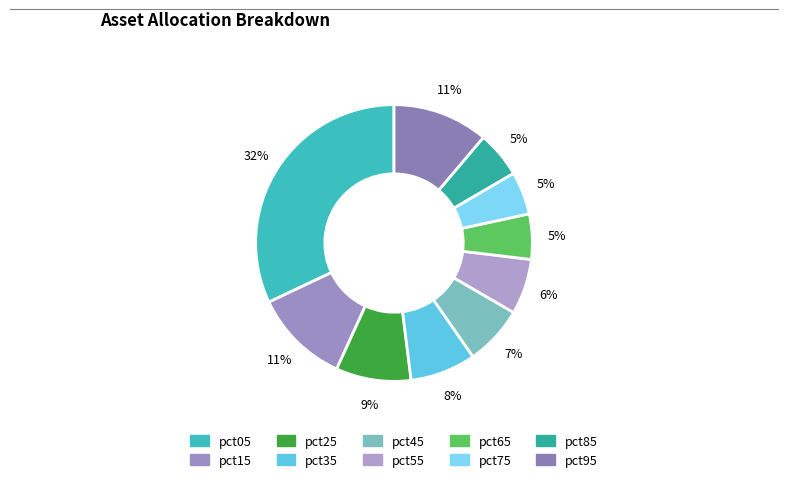

Is it true that pct95 is 25% of the pie?

False